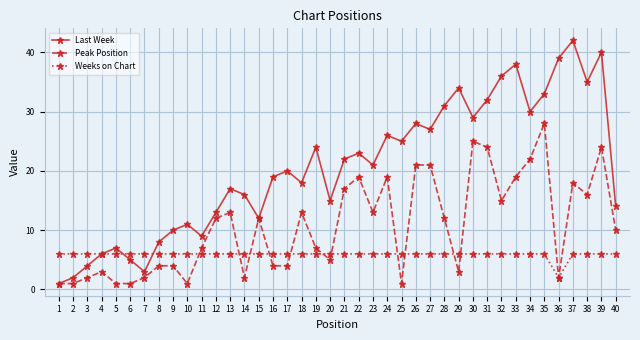

Count the number of categories in the chart.

40